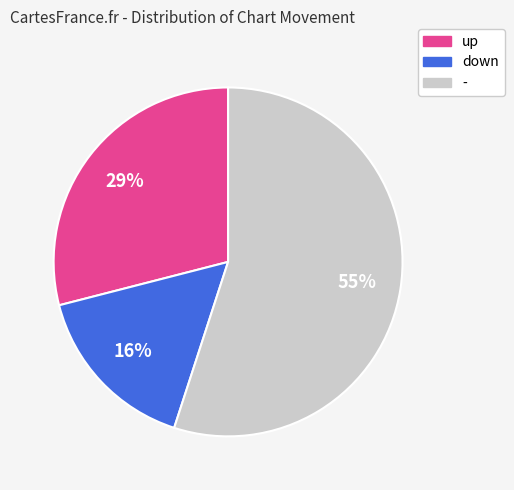

Which category has the smallest portion of the pie?

down